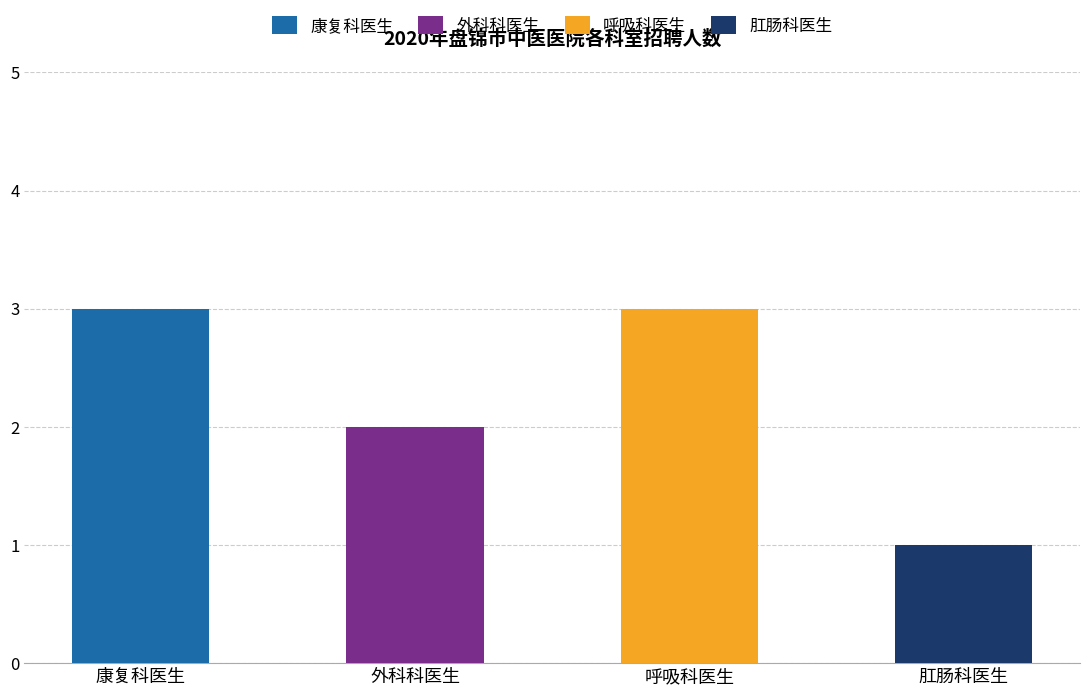

Does the chart contain stacked bars?

No